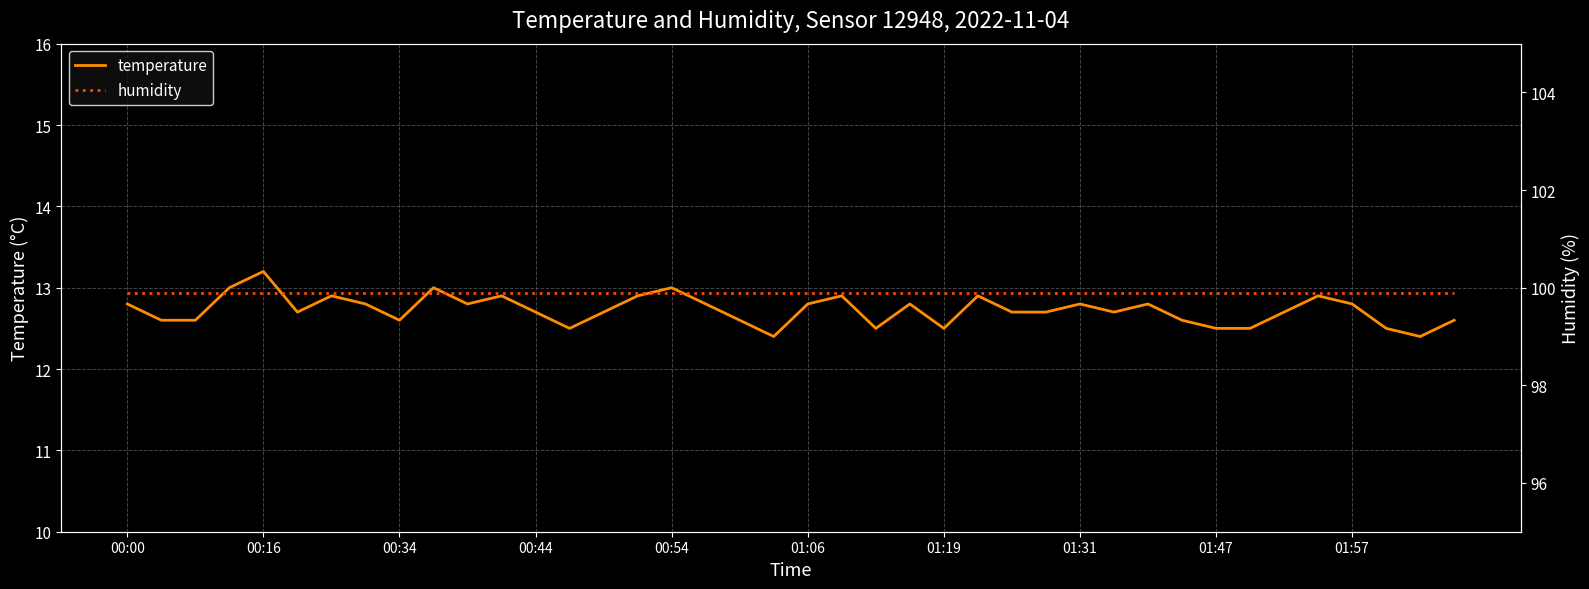

What is the minimum value for temperature?

12.4